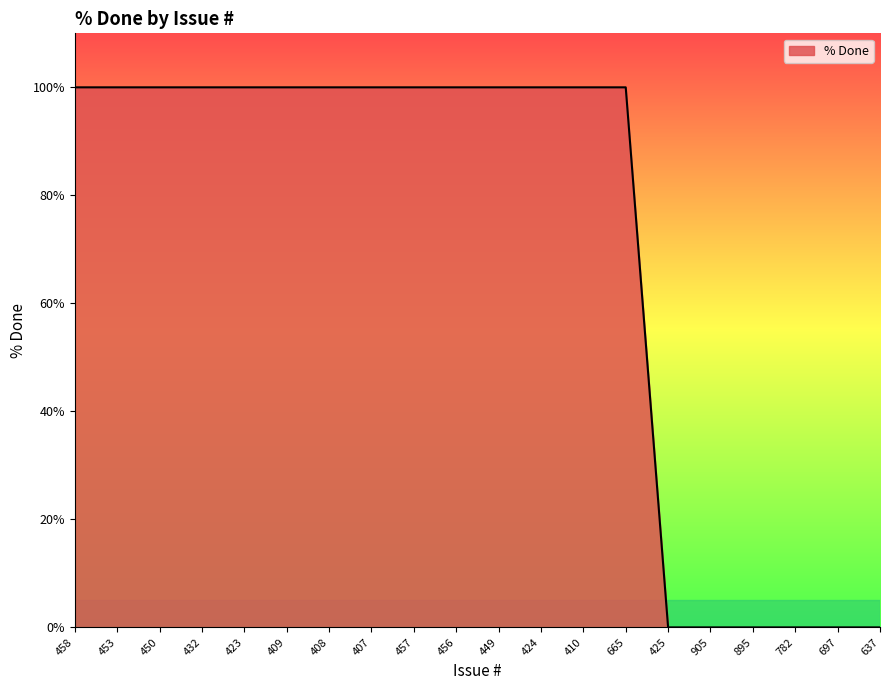

Reading left to right, transcribe all the data shown in this chart.

100	100	100	100	100	100	100	100	100	100	100	100	100	100	0	0	0	0	0	0